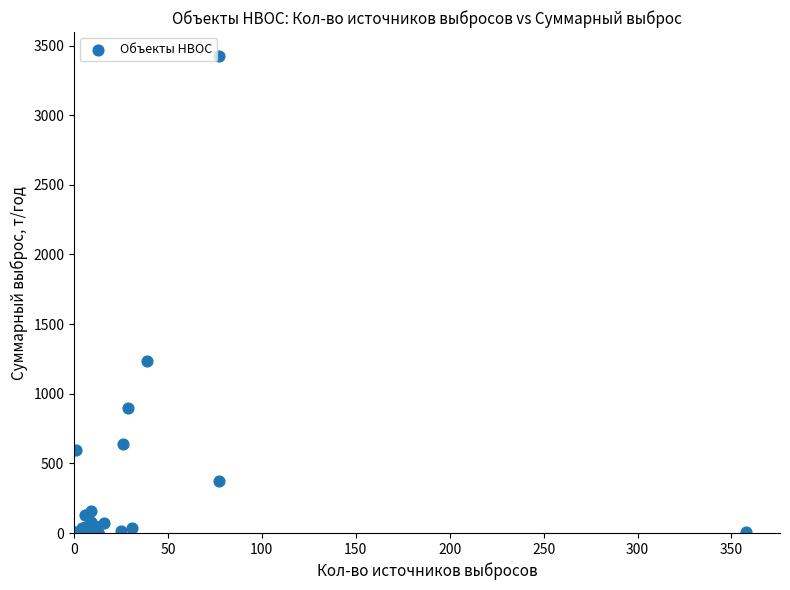

What Y value in the scatter plot is closest to 1713?

1237.4